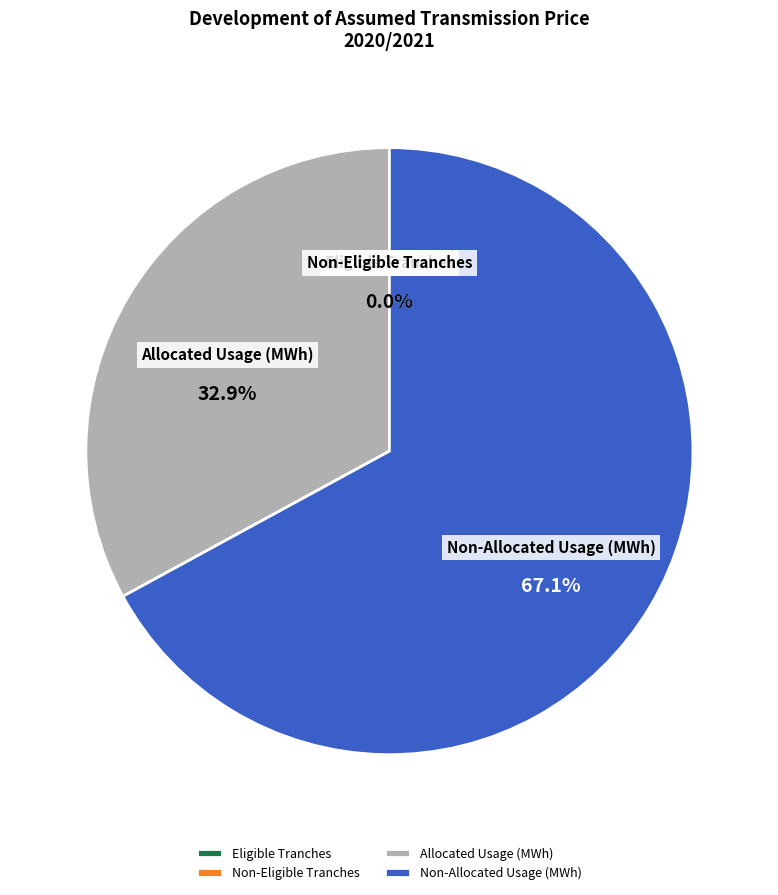

Which category has the biggest portion of the pie?

Non-Allocated Usage (MWh)